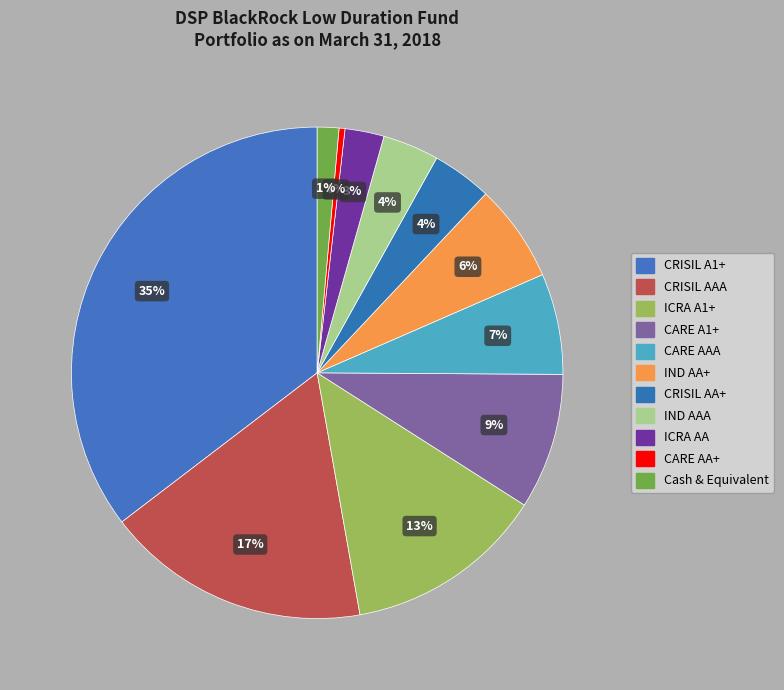

Is there any slice that represents more than half of the pie?

No